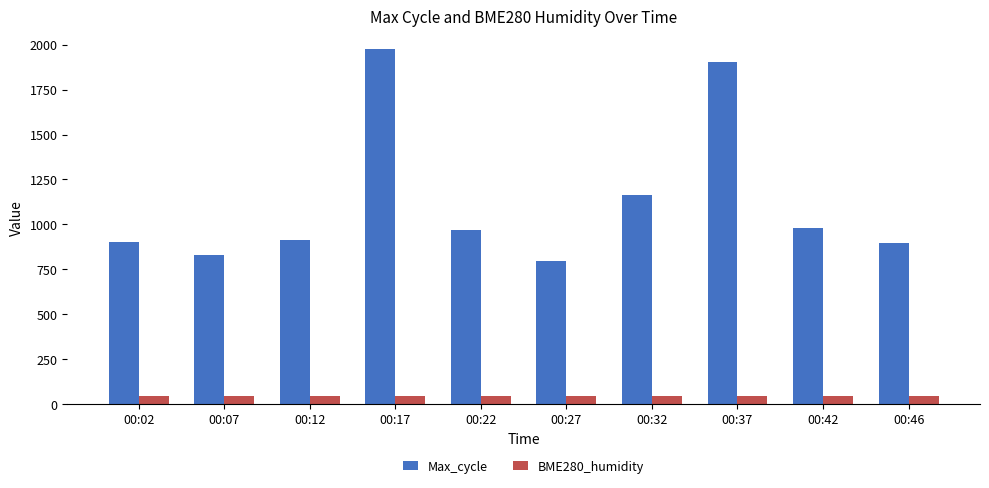

What is the maximum value shown in the chart?

1979.0